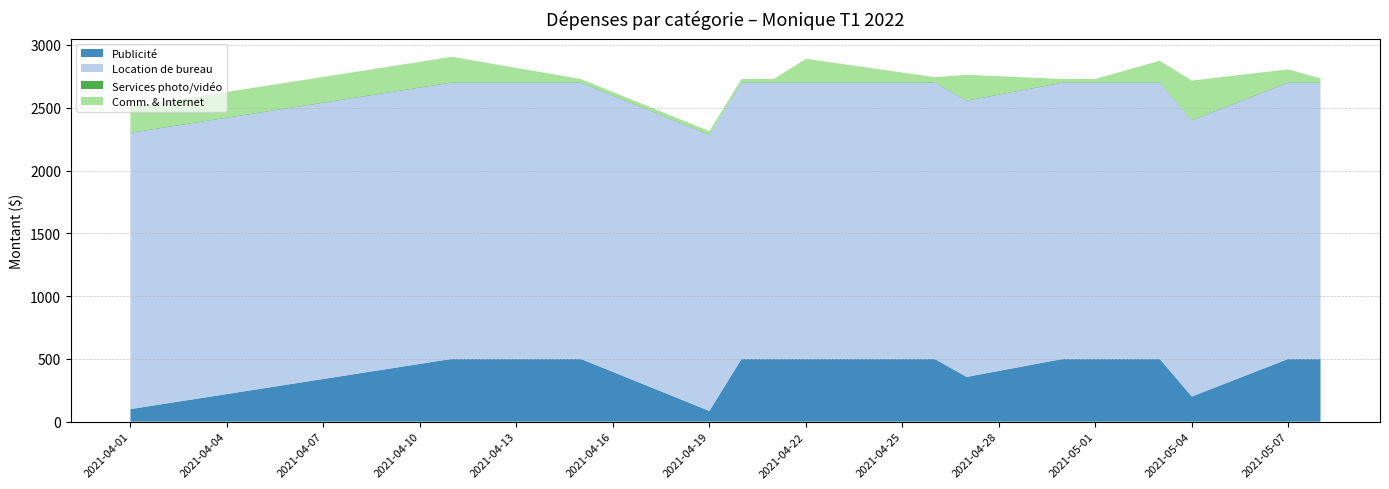

Reading left to right, transcribe all the data shown in this chart.

Publicité: 100.0	500.0	500.0	85.0	500.0	500.0	500.0	500.0	356.2	500.0	500.0	500.0	200.0	500.0	500.0
Location de bureau: 2200.0	2200.0	2200.0	2200.0	2200.0	2200.0	2200.0	2200.0	2200.0	2200.0	2200.0	2200.0	2200.0	2200.0	2200.0
Services photo/vidéo: 4.0	4.0	4.0	4.0	4.0	4.0	4.0	4.0	4.0	4.0	4.0	4.0	4.0	4.0	4.0
Comm. & Internet: 201.9	201.9	25.0	25.0	25.0	25.0	185.8	40.0	201.9	25.0	25.0	170.4	312.4	102.0	30.0